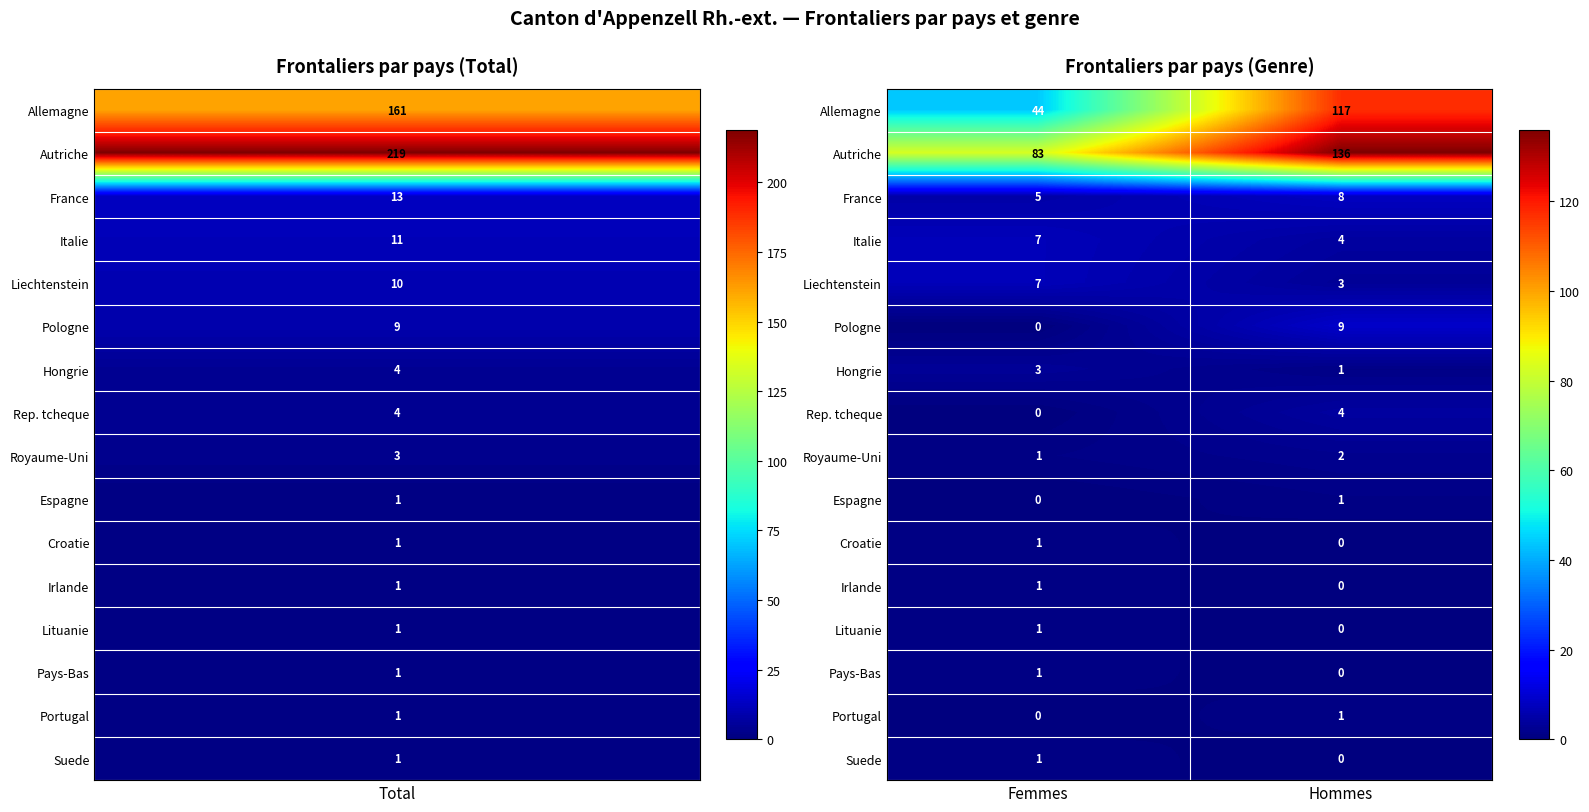

At which label does Allemagne reach its minimum?

Femmes